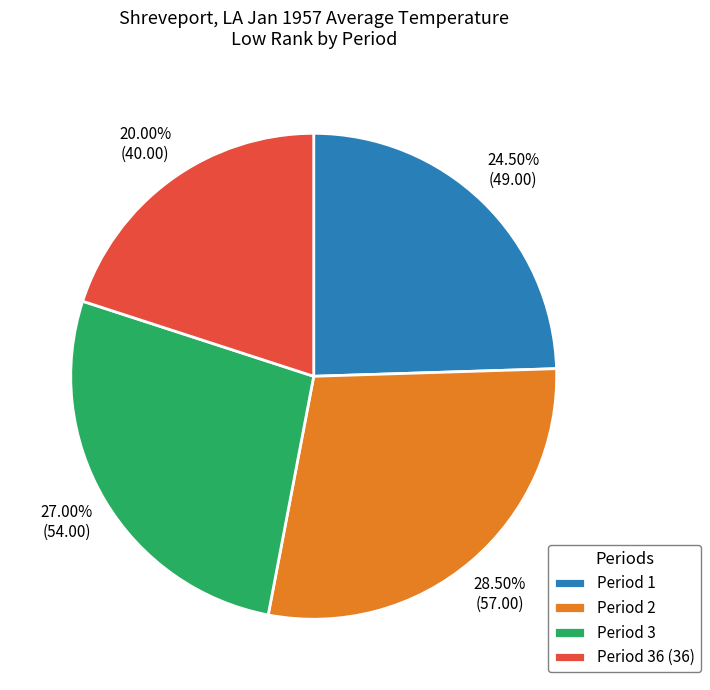

Which has a higher value, Period 2 or Period 36 (36)?

Period 2